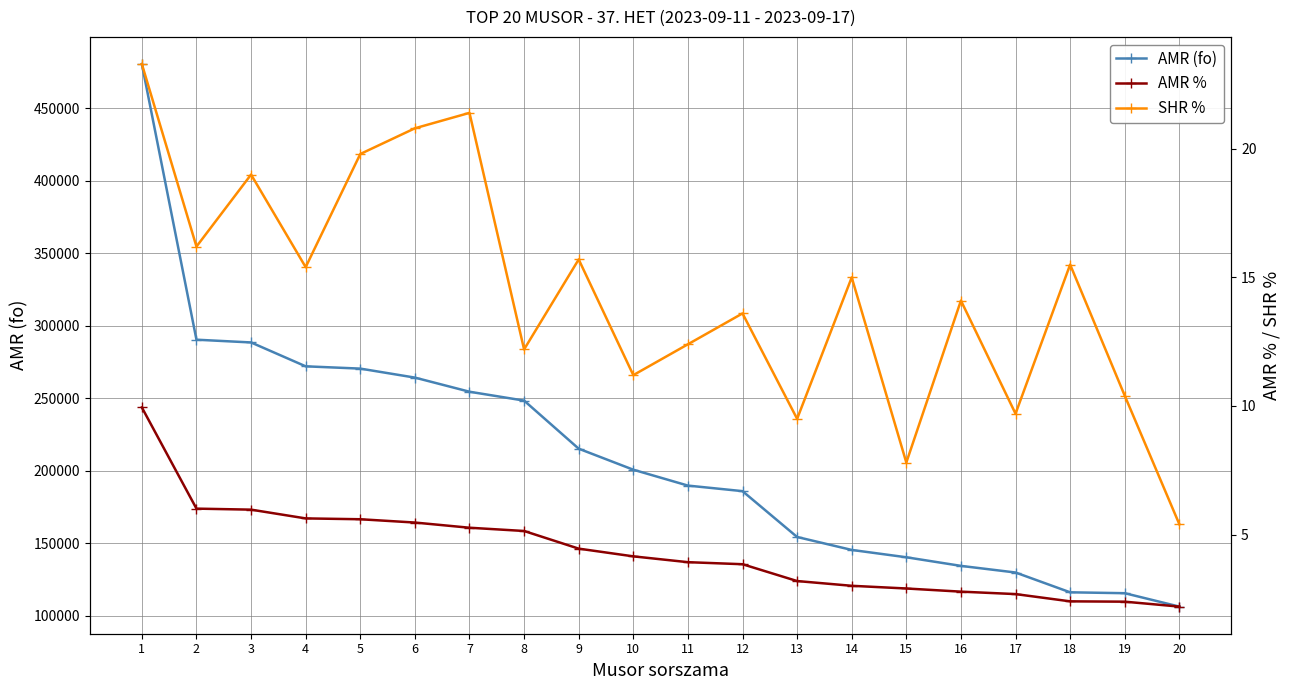

At which category is the sum across all series the highest?

1